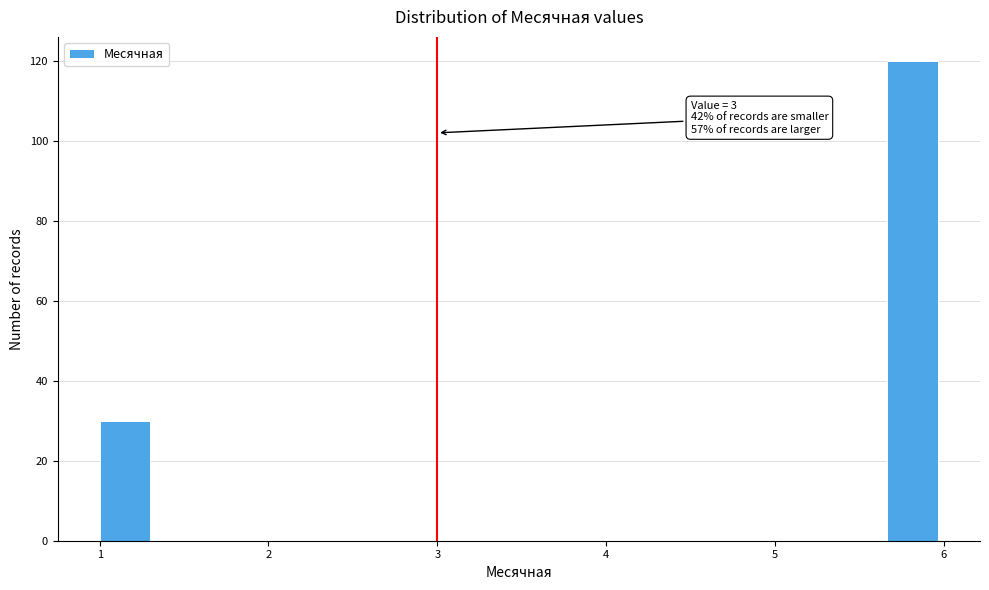

Read against the x-axis, roughly where is the centre of the tallest bar?

5.8